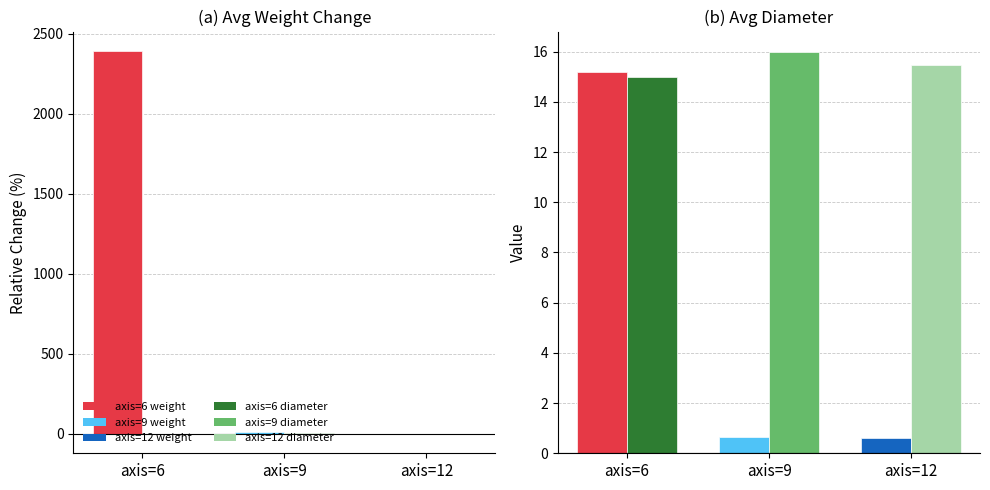

Which category has the lowest value in the diameter series?

axis=6